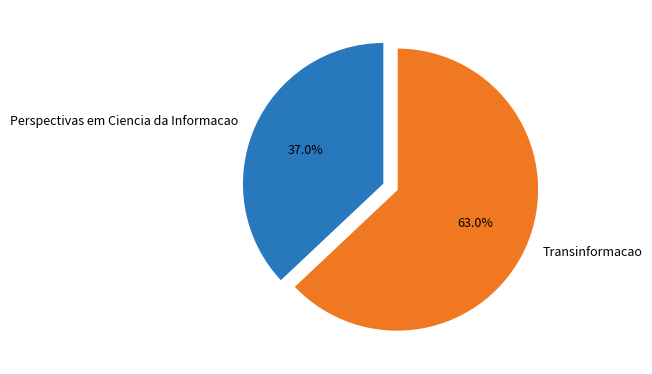

Which slice is the smallest?

Perspectivas em Ciencia da Informacao